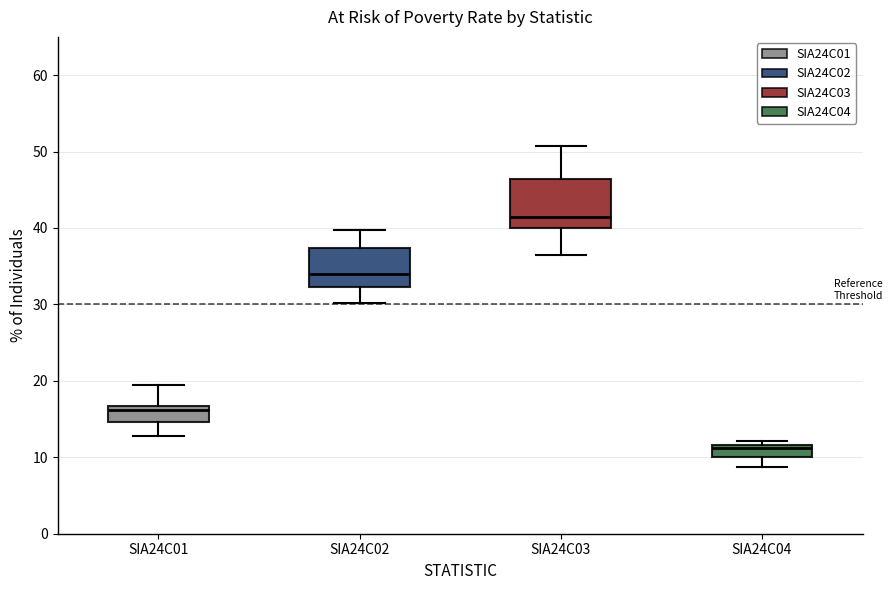

Reading left to right, transcribe this box plot: for each box, give where its median line is, the range the box spans, and where its two whiskers end, as read against the y-axis. The values are not printed on the chart, so give them approximately, as read against the axis.

SIA24C01: median 16, box 15 to 17, whiskers 13 to 19
SIA24C02: median 34, box 32 to 37, whiskers 30 to 40
SIA24C03: median 42, box 40 to 46, whiskers 36 to 51
SIA24C04: median 11, box 10 to 12, whiskers 9 to 12 (just above the box's upper edge)